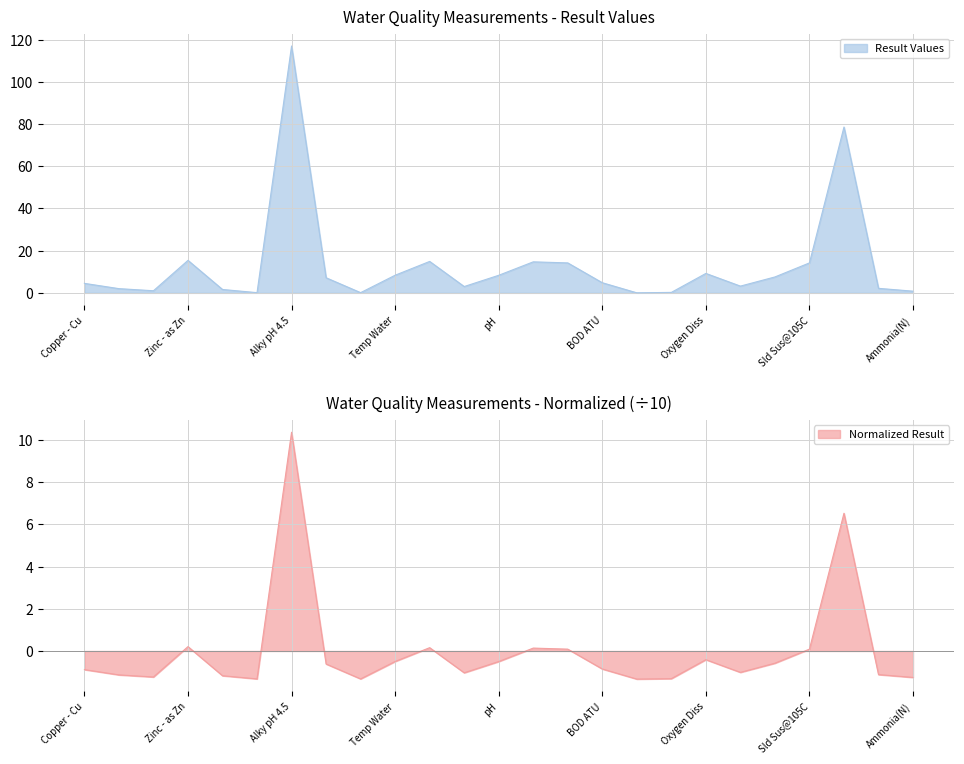

Reading left to right, extract all data points from this chart.

Result Values: Copper - Cu=4.5	Pb Filtered=2.0	CHLOROPHYLL=1.0	Zinc - as Zn=15.4	Orthophospht=1.6	Cd Filtered=0.1	Alky pH 4.5=117.0	C - Org Filt=7.2	Cadmium - Cd=0.1	Temp Water=8.4	N Oxidised=14.9	Type of Flow=3.0	pH=8.3	Nitrate-N=14.7	Zn- Filtered=14.2	BOD ATU=4.8	NH3 un-ion=0.0	Nitrite-N=0.2	Oxygen Diss=9.2	Cu Filtered=3.2	C - Organic=7.5	Sld Sus@105C=14.2	O Diss %sat=78.6	Phosphorus-P=2.1	Ammonia(N)=0.8
Normalized Result: Copper - Cu=-0.9	Pb Filtered=-1.1	CHLOROPHYLL=-1.2	Zinc - as Zn=0.2	Orthophospht=-1.2	Cd Filtered=-1.3	Alky pH 4.5=10.4	C - Org Filt=-0.6	Cadmium - Cd=-1.3	Temp Water=-0.5	N Oxidised=0.2	Type of Flow=-1.0	pH=-0.5	Nitrate-N=0.1	Zn- Filtered=0.1	BOD ATU=-0.9	NH3 un-ion=-1.3	Nitrite-N=-1.3	Oxygen Diss=-0.4	Cu Filtered=-1.0	C - Organic=-0.6	Sld Sus@105C=0.1	O Diss %sat=6.5	Phosphorus-P=-1.1	Ammonia(N)=-1.3